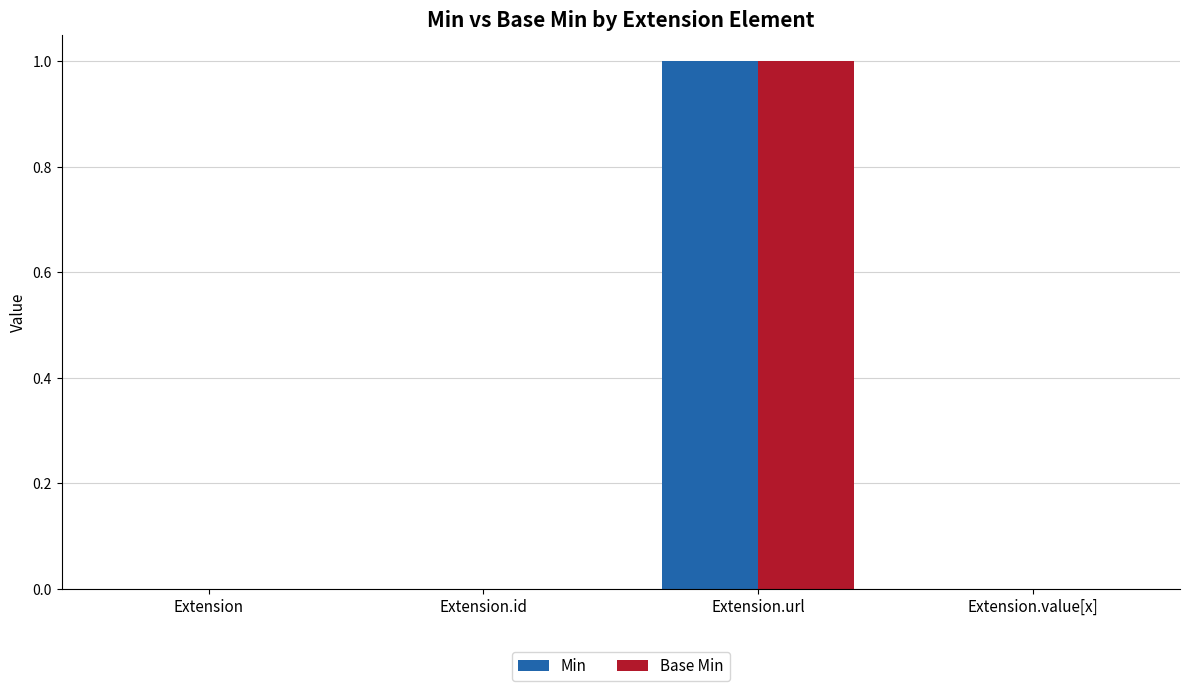

What are all the series names shown in the legend?

Min, Base Min